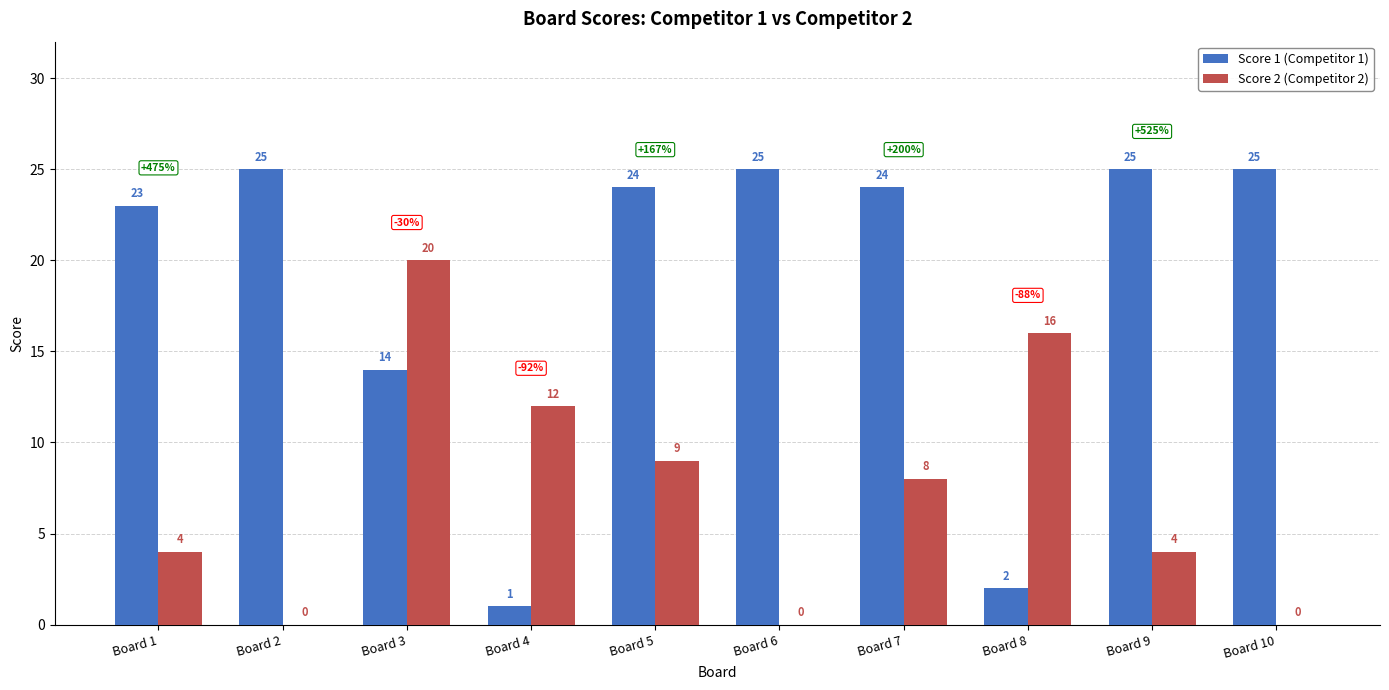

At which label is Score 1 (Competitor 1) closest to 13?

Board 3